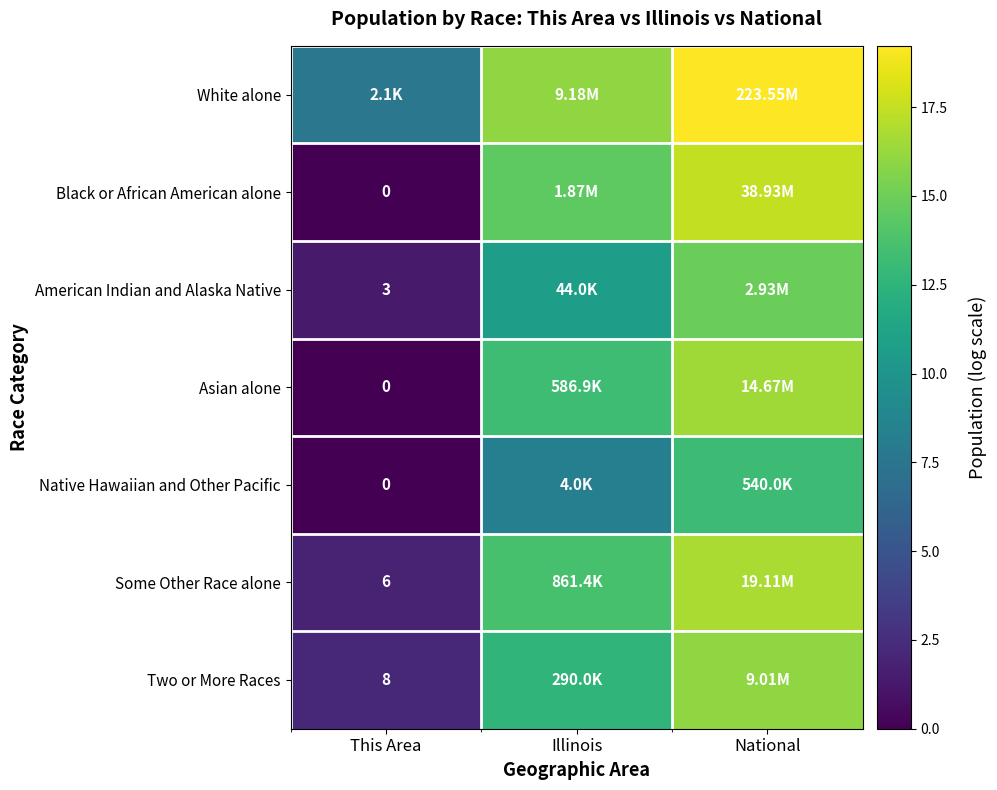

Between Illinois and This Area, which is larger?

Illinois